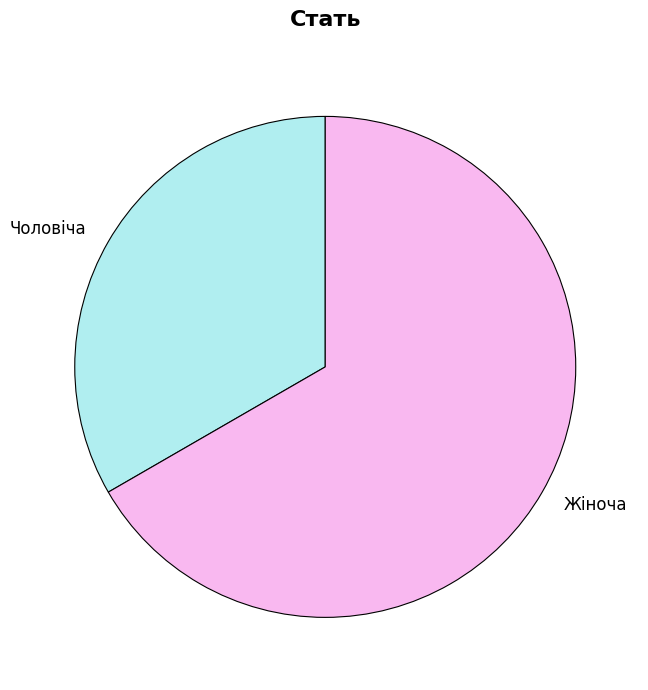

Which slice is the smallest?

Чоловіча